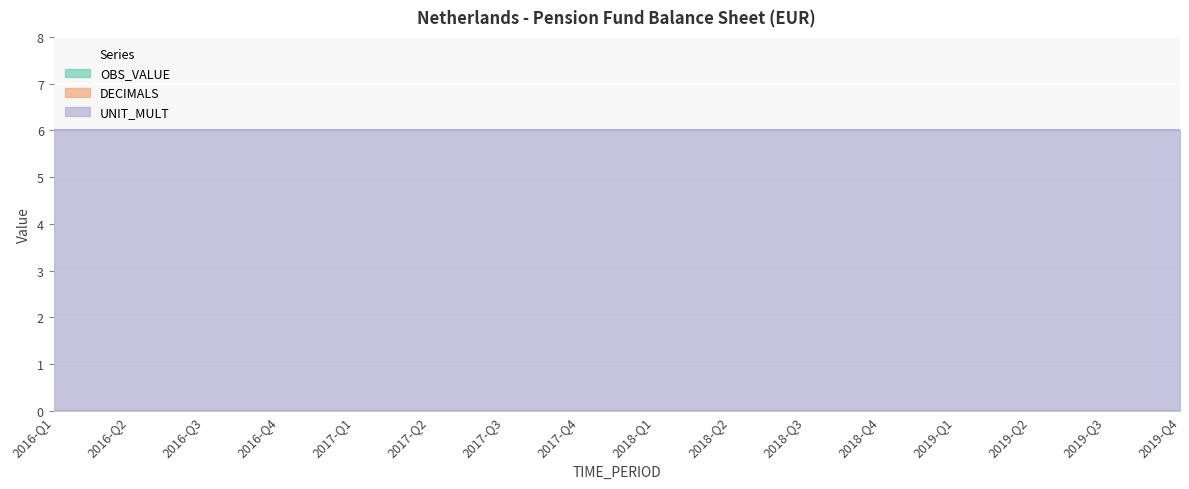

Is the value of DECIMALS at 2016-Q1 greater than the value of UNIT_MULT at 2017-Q4?

No